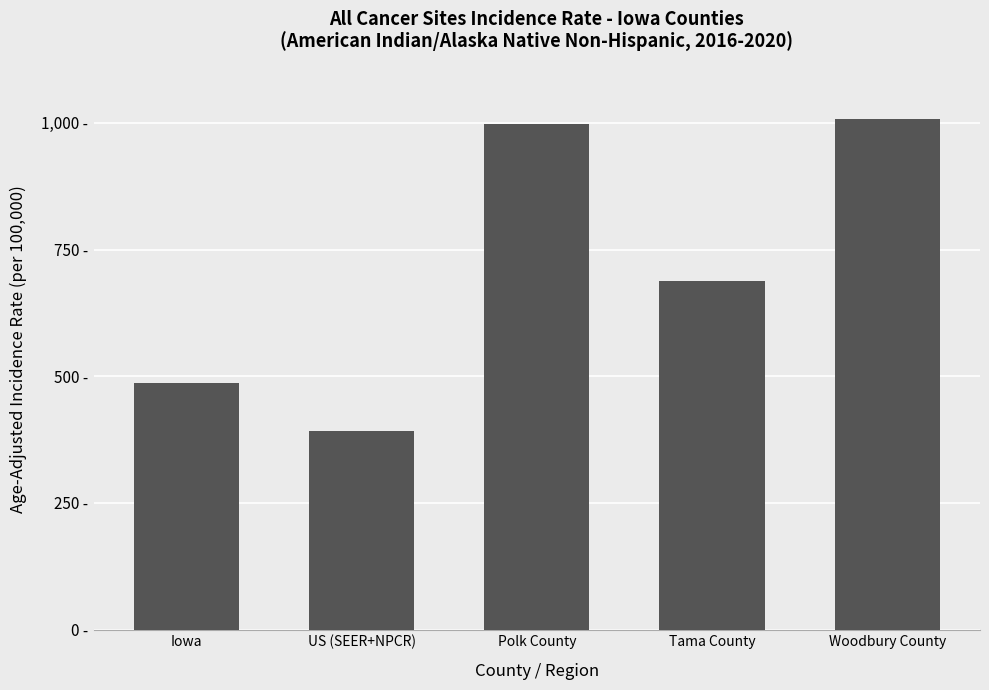

List the labels in order of value, smallest first.

US (SEER+NPCR), Iowa, Tama County, Polk County, Woodbury County